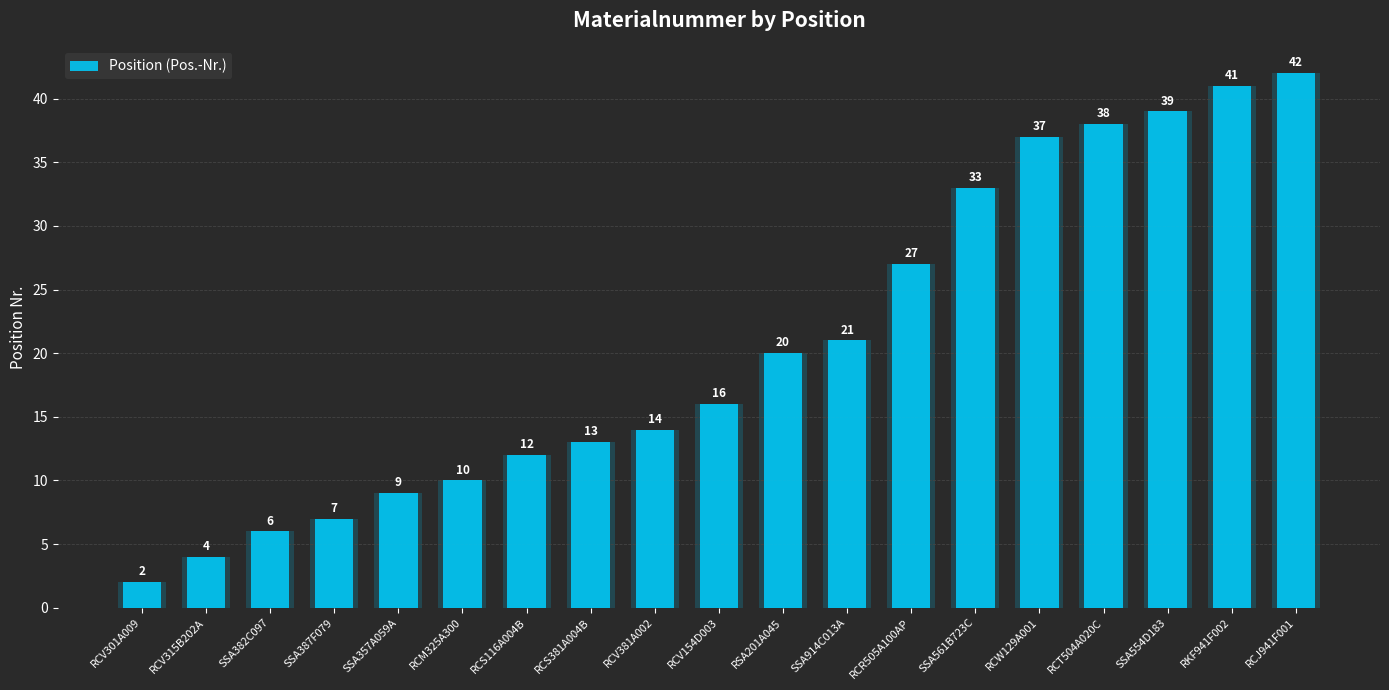

What is the label of the 6th bar from the left?

RCM325A300